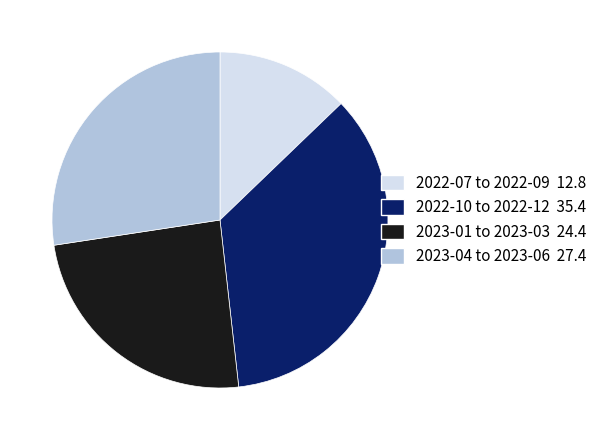

Is there a majority slice in this chart?

No